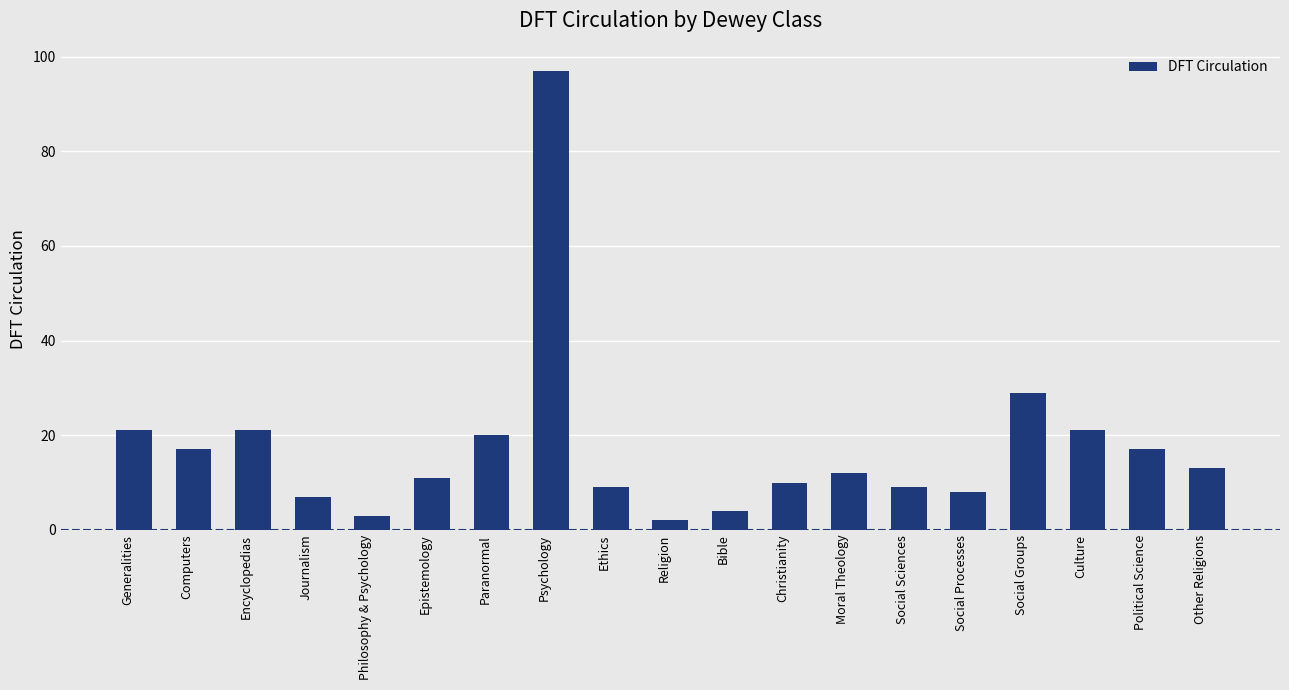

What is the smallest value displayed?

2